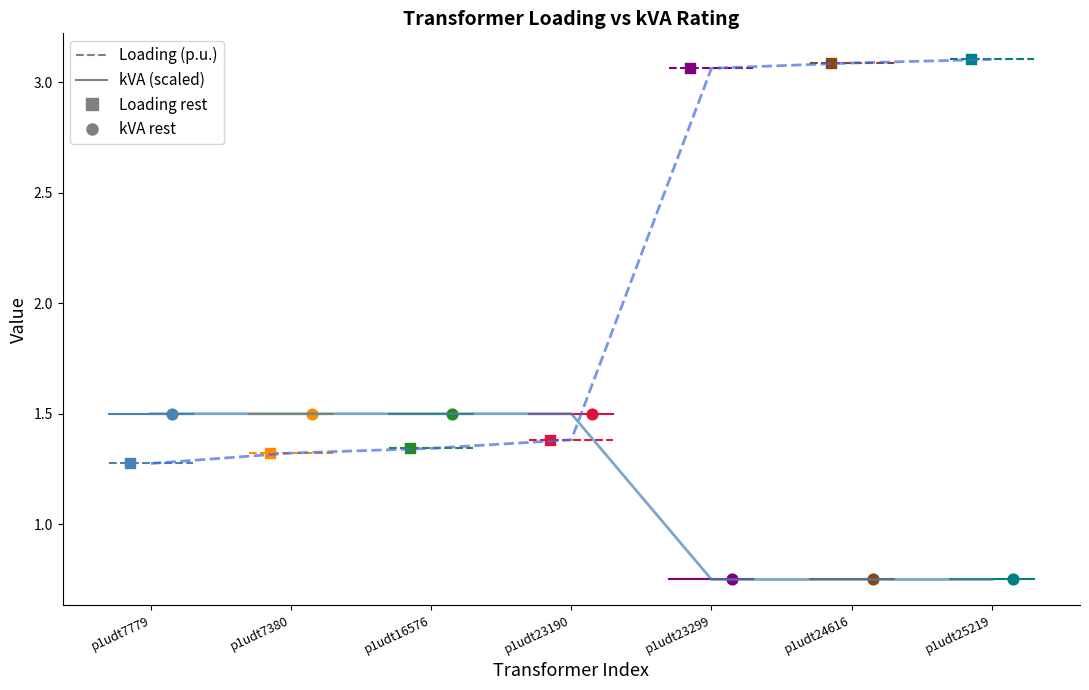

What is the total value across all series at p1udt23190?

2.9